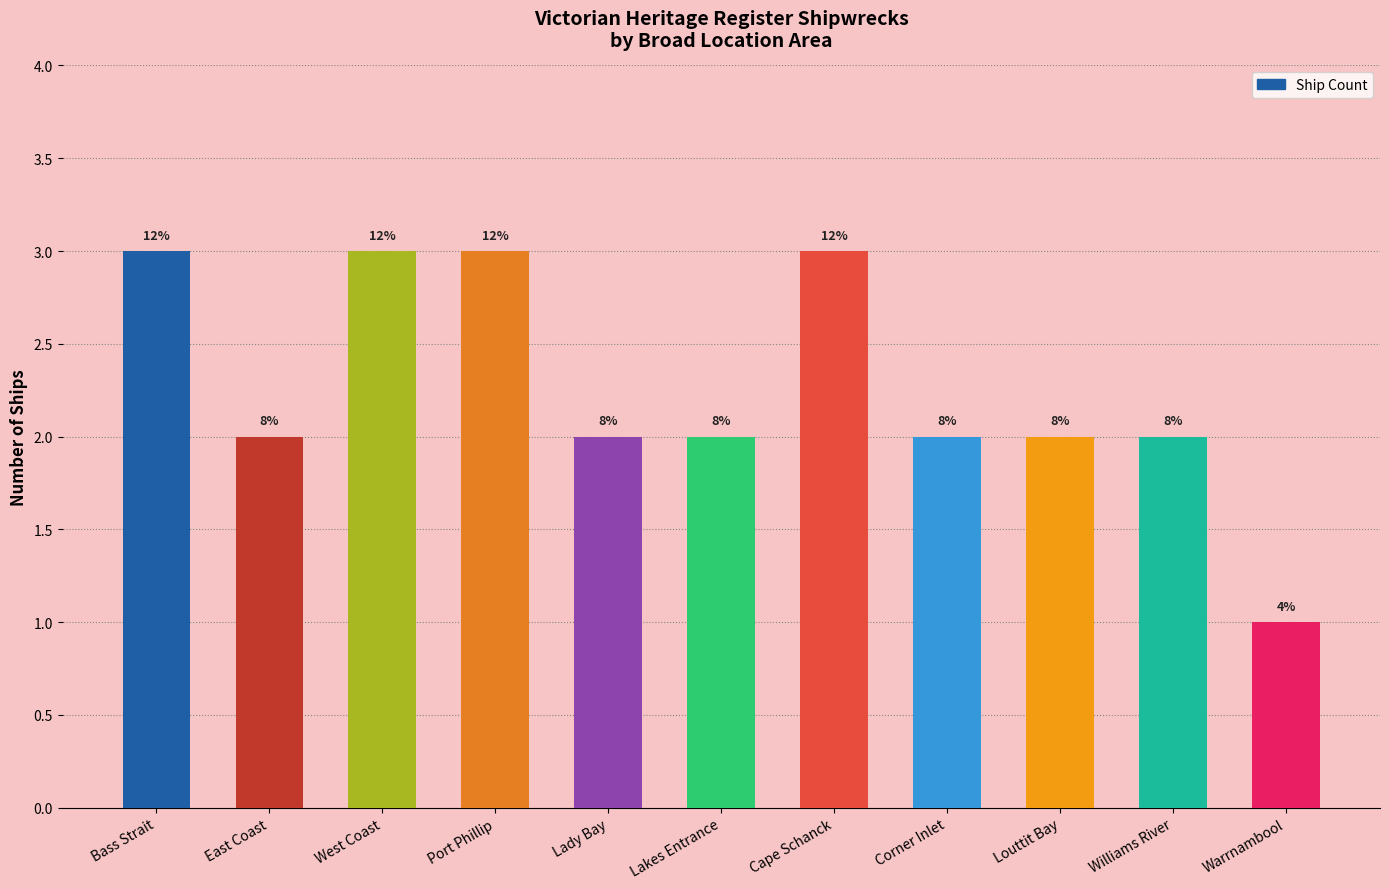

Are the bars horizontal?

No